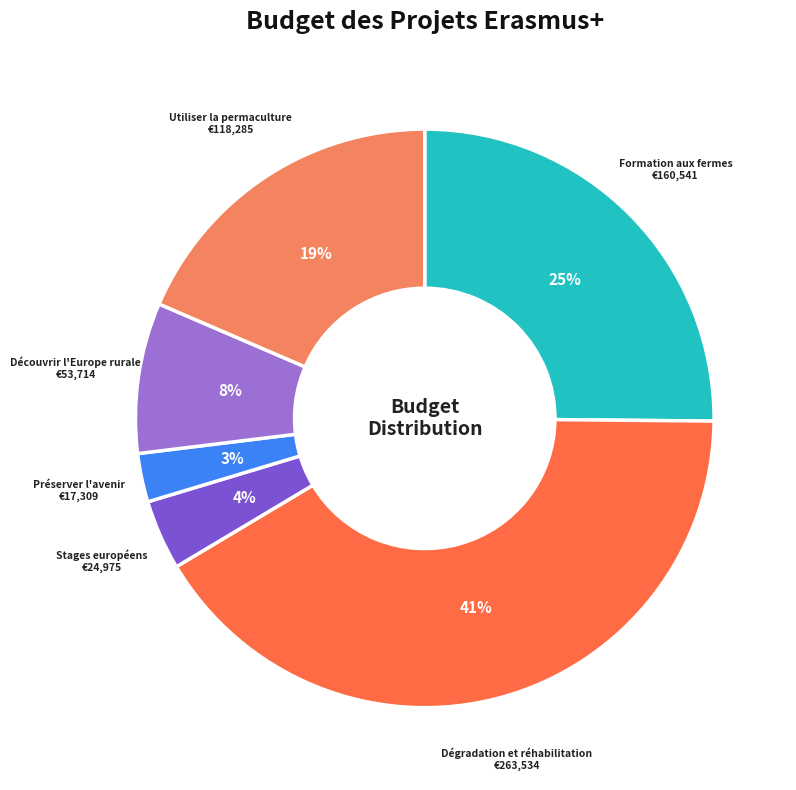

Count the number of slices in the pie.

6